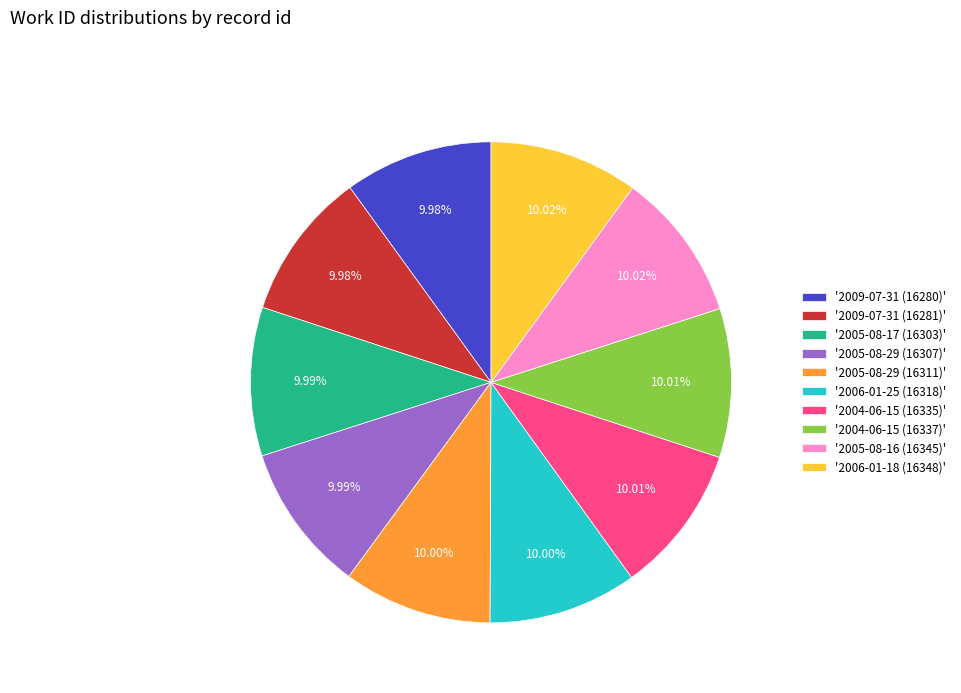

Does '2005-08-16 (16345)' account for over 50% of the chart?

No